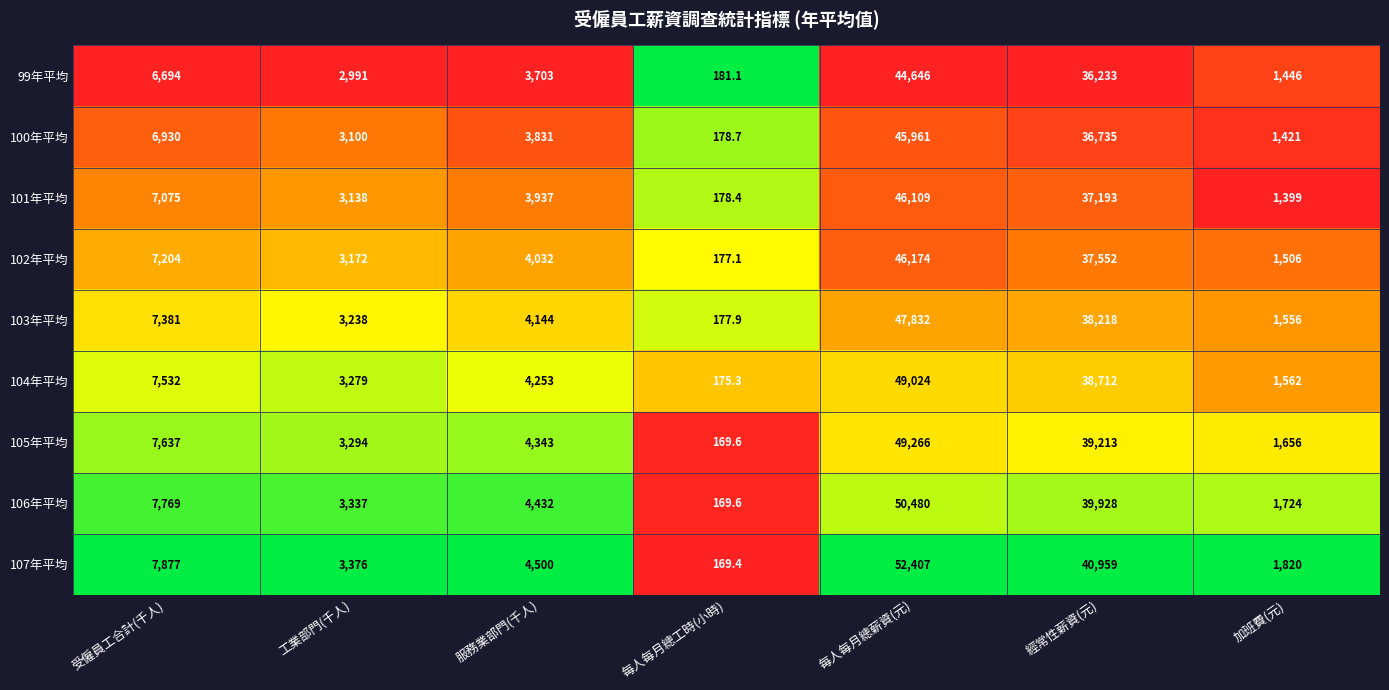

Rank the series by their maximum value, from highest to lowest.

107年平均, 106年平均, 105年平均, 104年平均, 103年平均, 102年平均, 101年平均, 100年平均, 99年平均